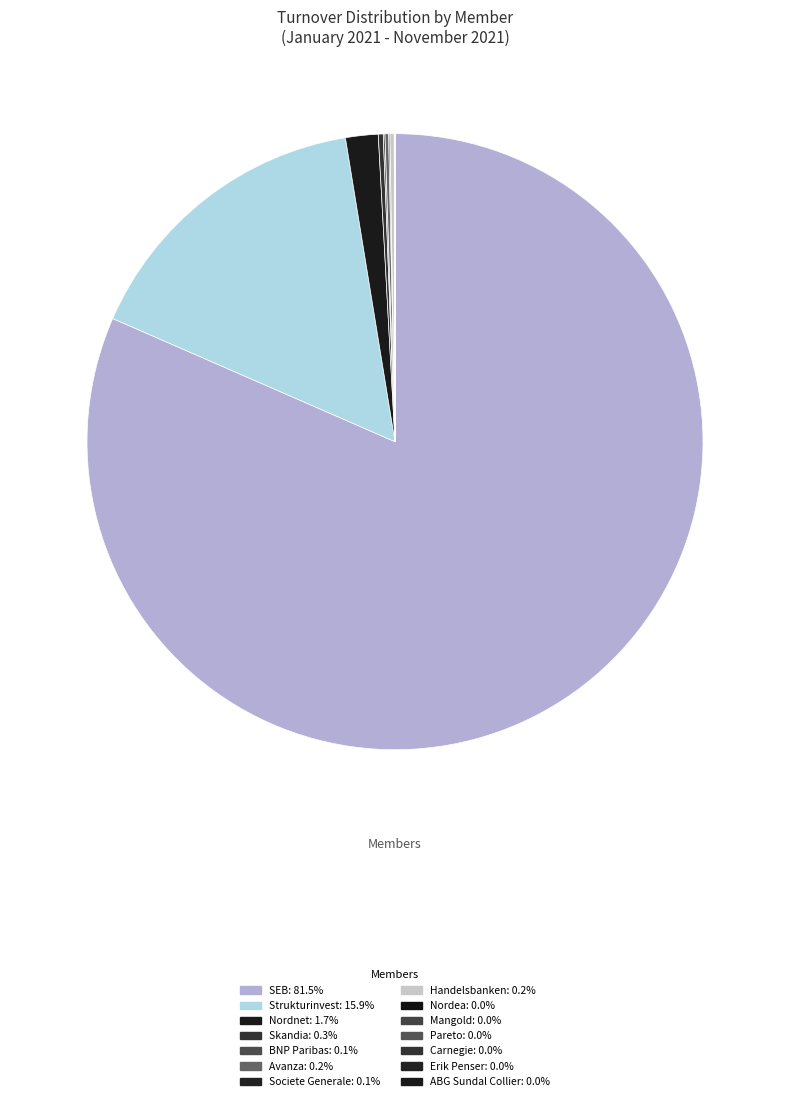

Count the number of slices in the pie.

14